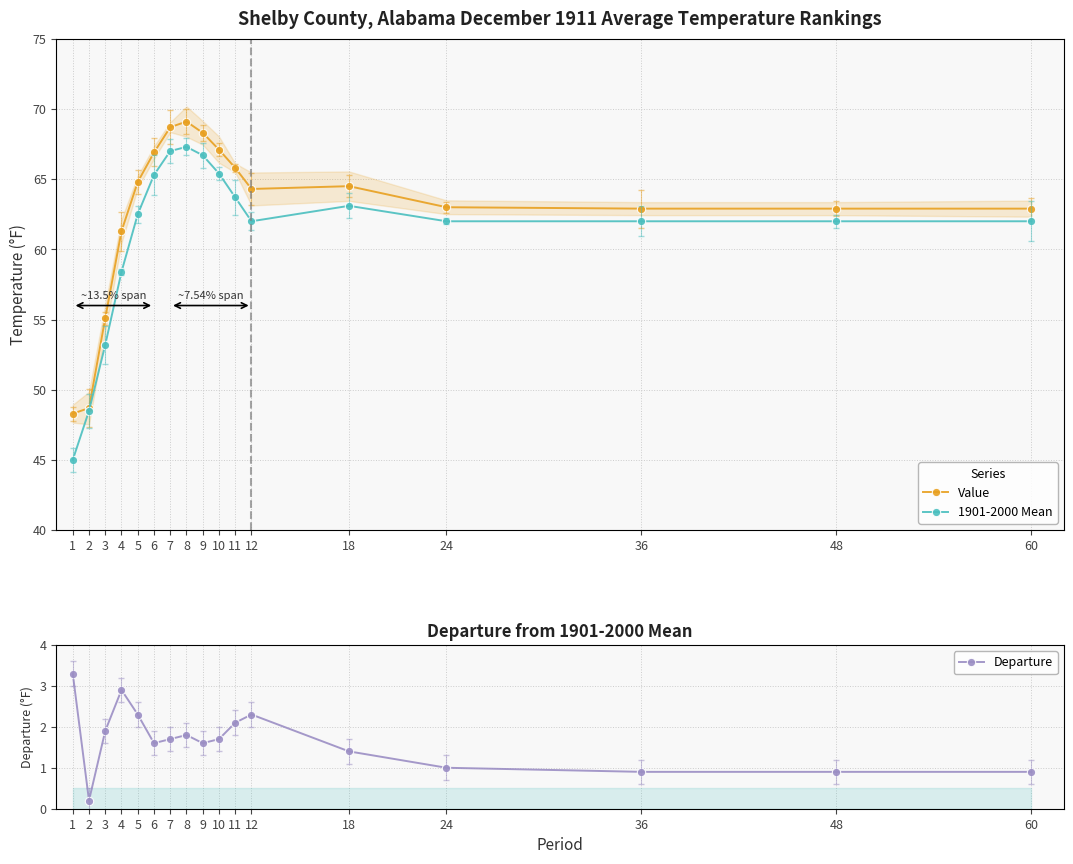

True or false: Value and Departure intersect in this chart.

False